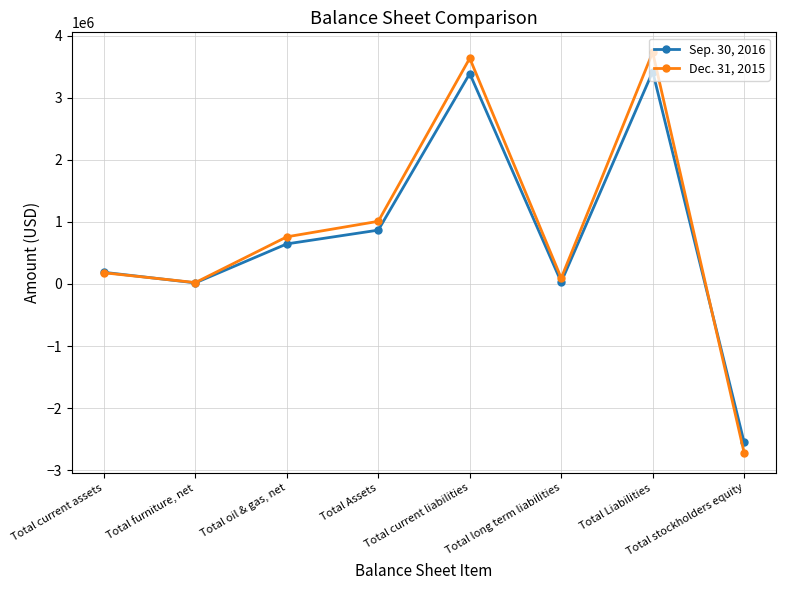

At which category does Sep. 30, 2016 reach its first local valley?

Total furniture, net